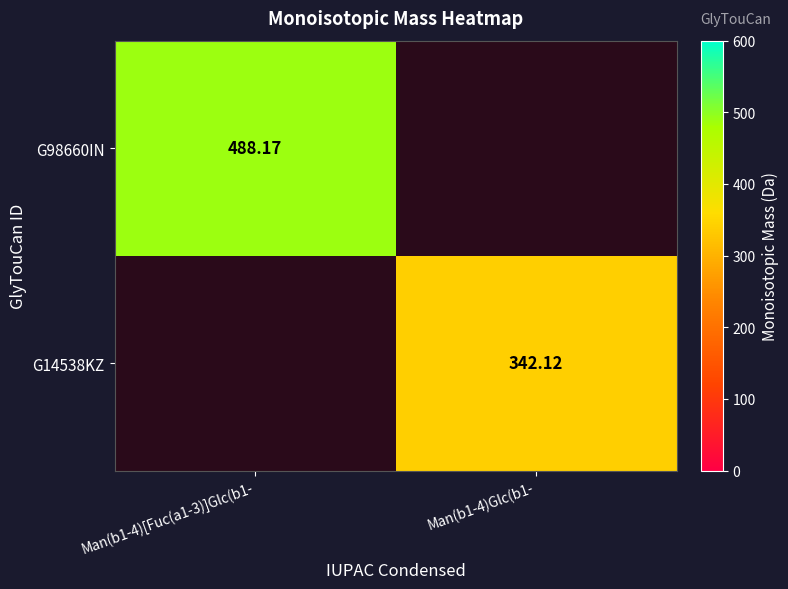

Is the value of G98660IN at Man(b1-4)[Fuc(a1-3)]Glc(b1- greater than the value of G14538KZ at Man(b1-4)Glc(b1-?

Yes